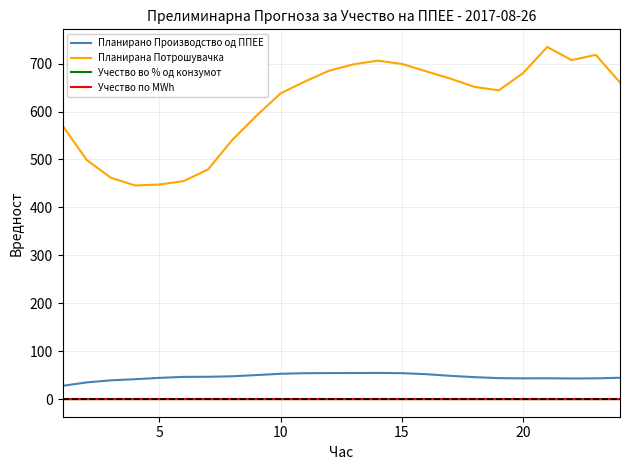

How many lines are shown in the chart?

4